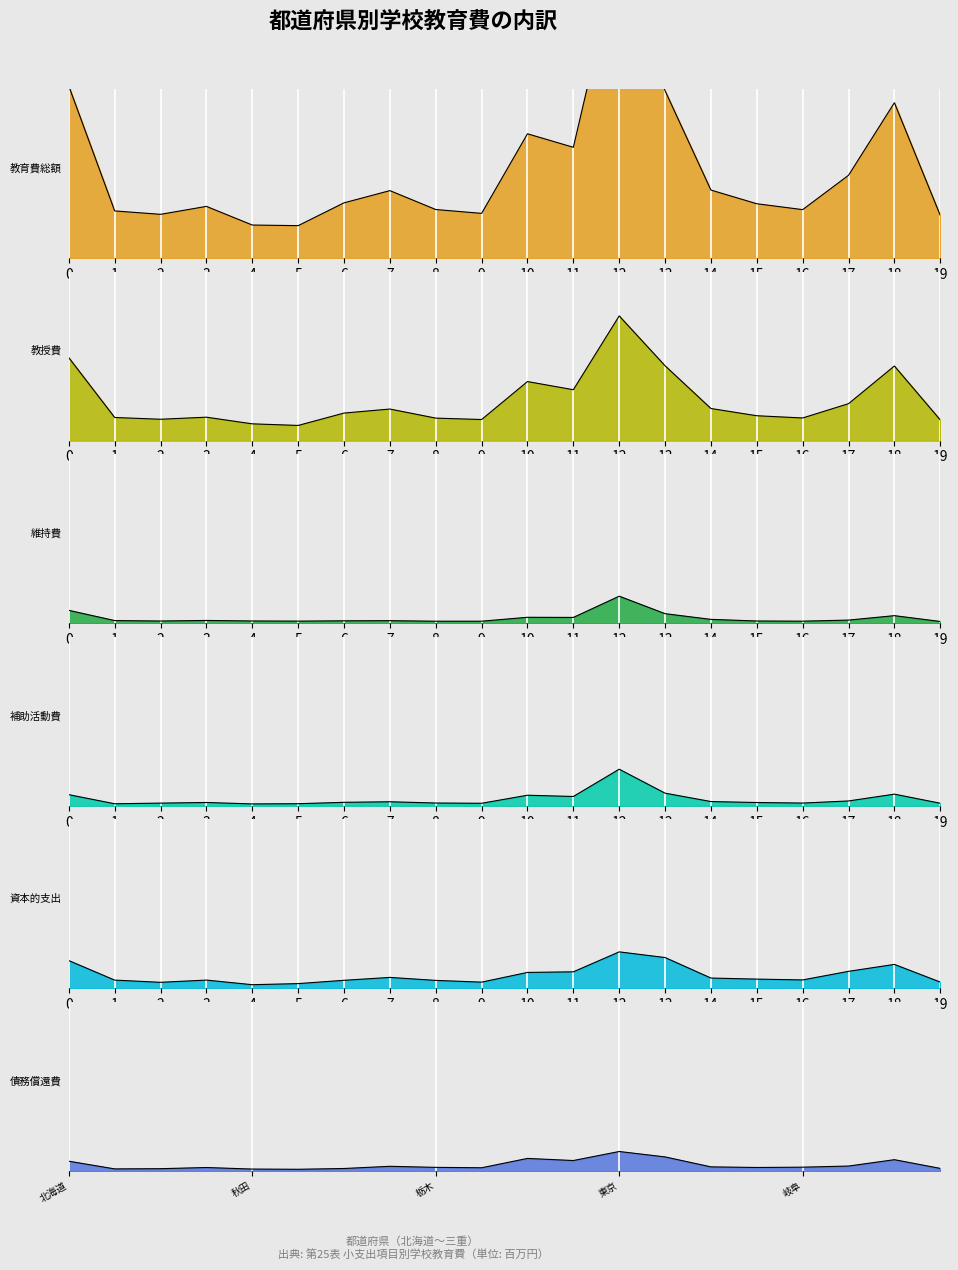

What is the label of the 13th point from the left?

東京